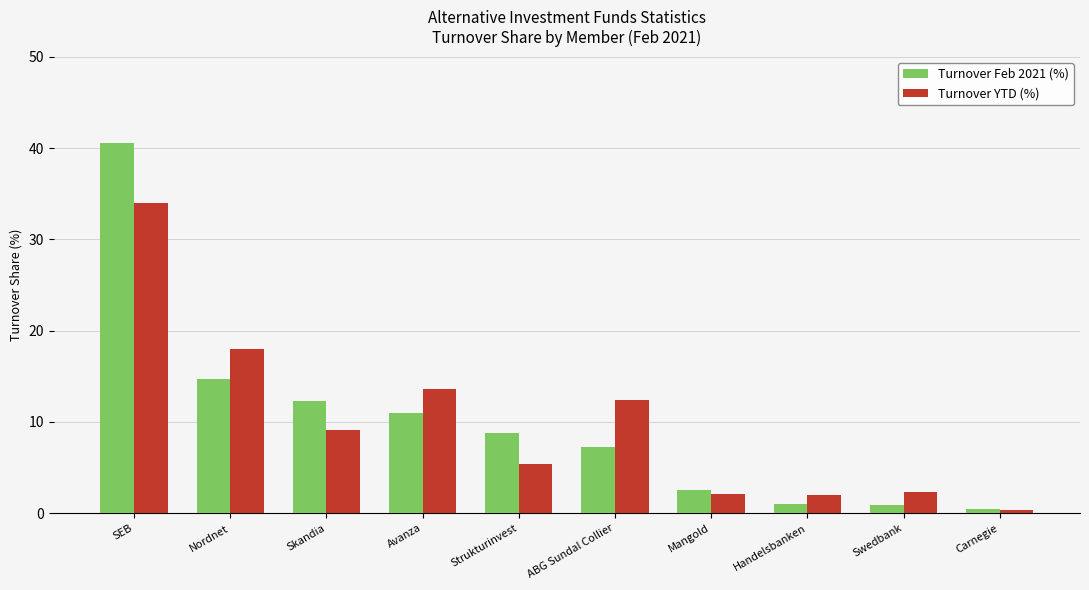

Which label corresponds to the largest value in the chart?

SEB